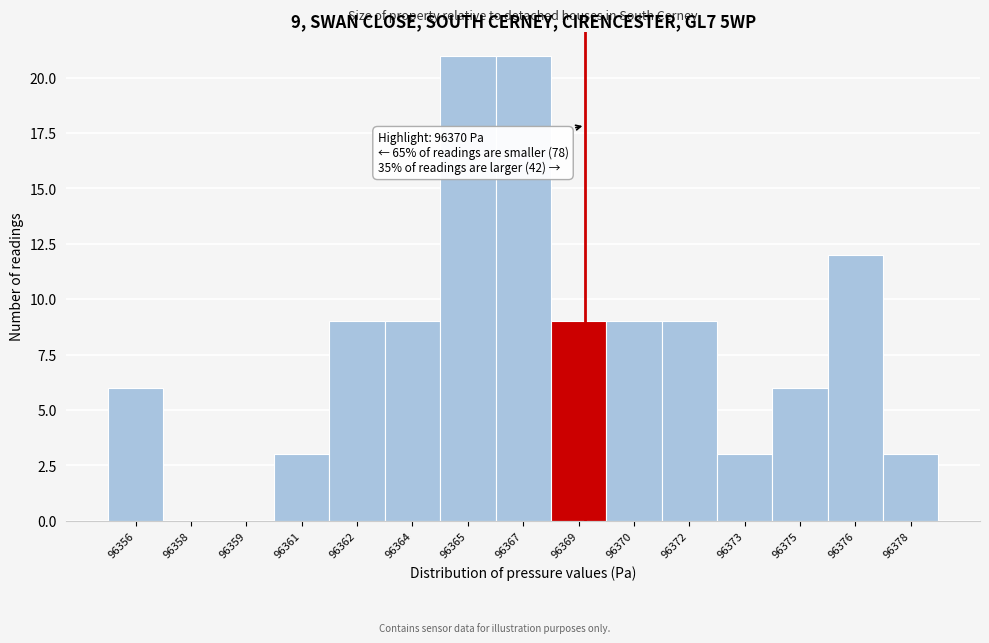

Reading left to right, extract all data points from this chart.

96356=6	96358=0	96359=0	96361=3	96362=9	96364=9	96365=21	96367=21	96369=9	96370=9	96372=9	96373=3	96375=6	96376=12	96378=3